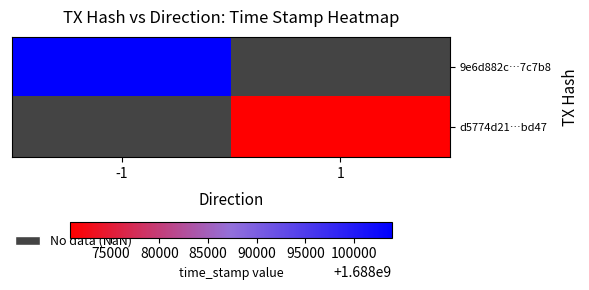

Which label corresponds to the smallest value in the chart?

1